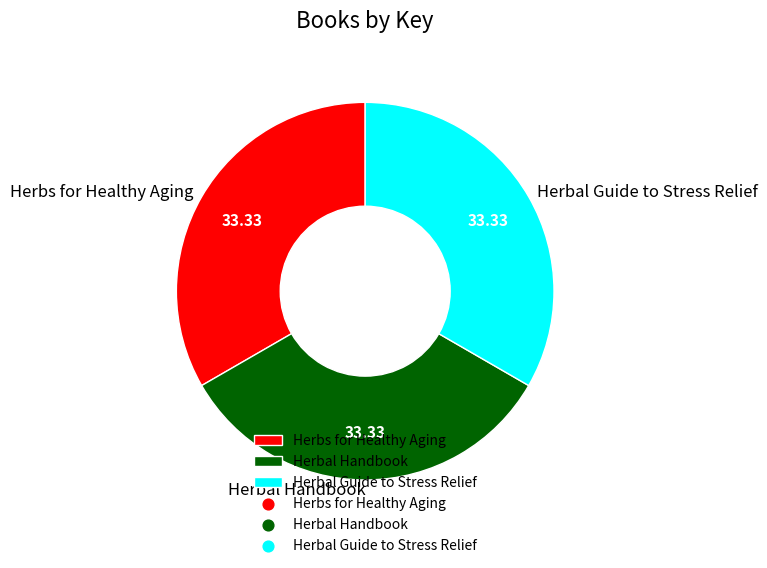

Does Herbs for Healthy Aging represent more than half of the total?

No